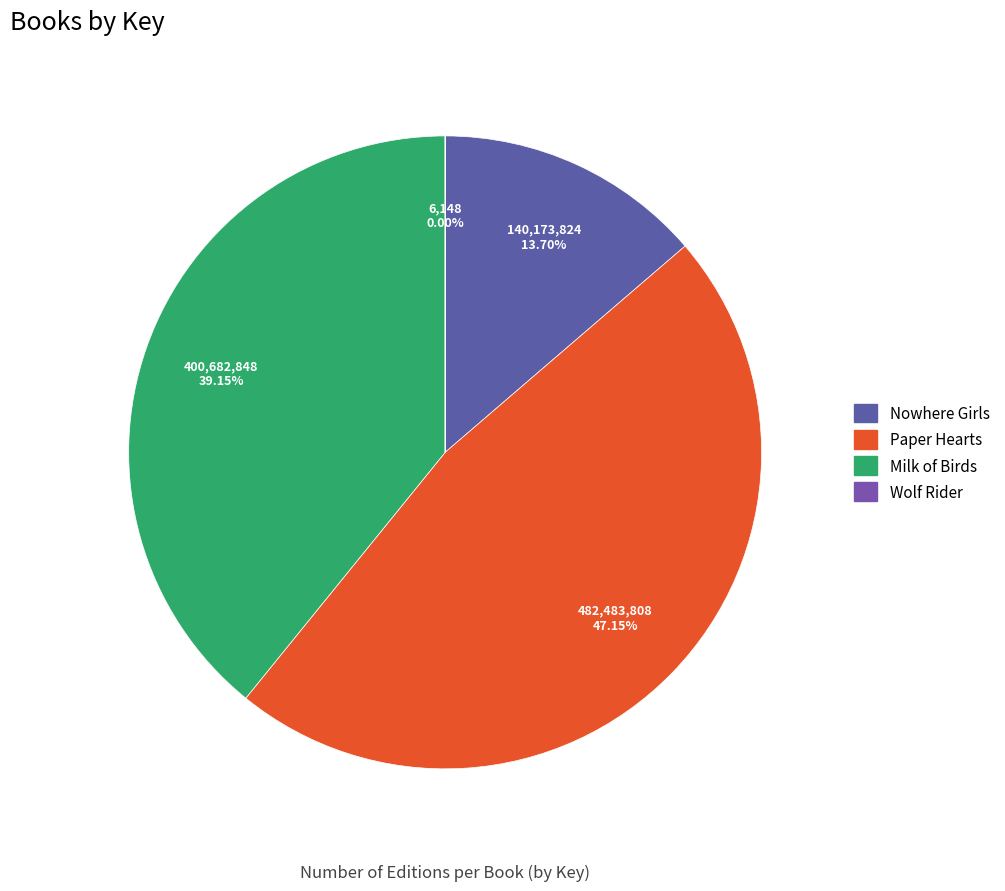

True or false: Milk of Birds accounts for 39% of the total.

True